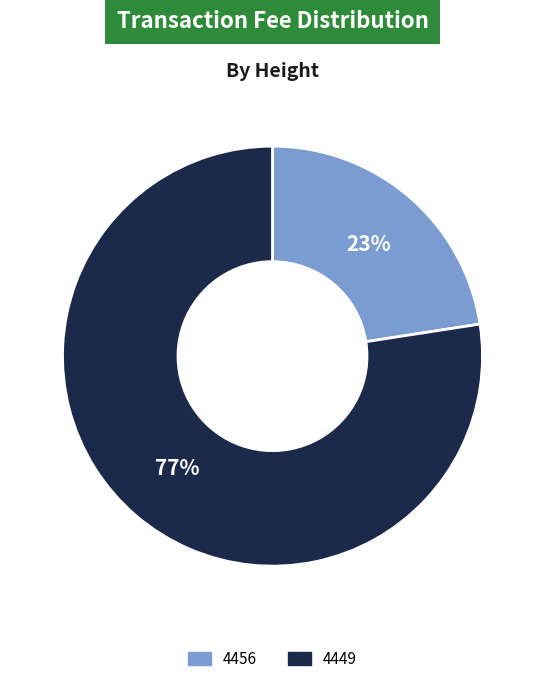

The 4449 slice represents 77% of the pie. True or false?

True